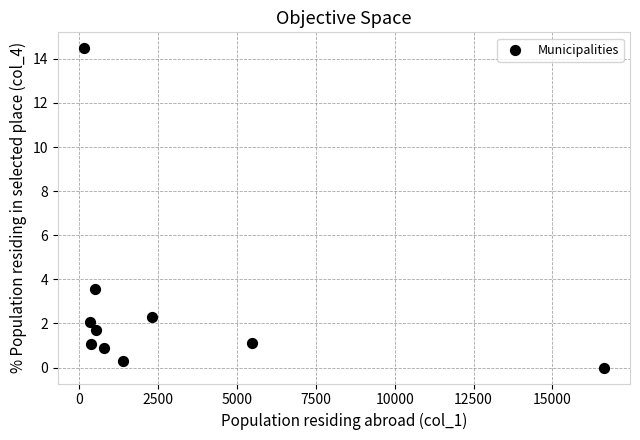

What is the range of X values (max minus min)?

16493.0